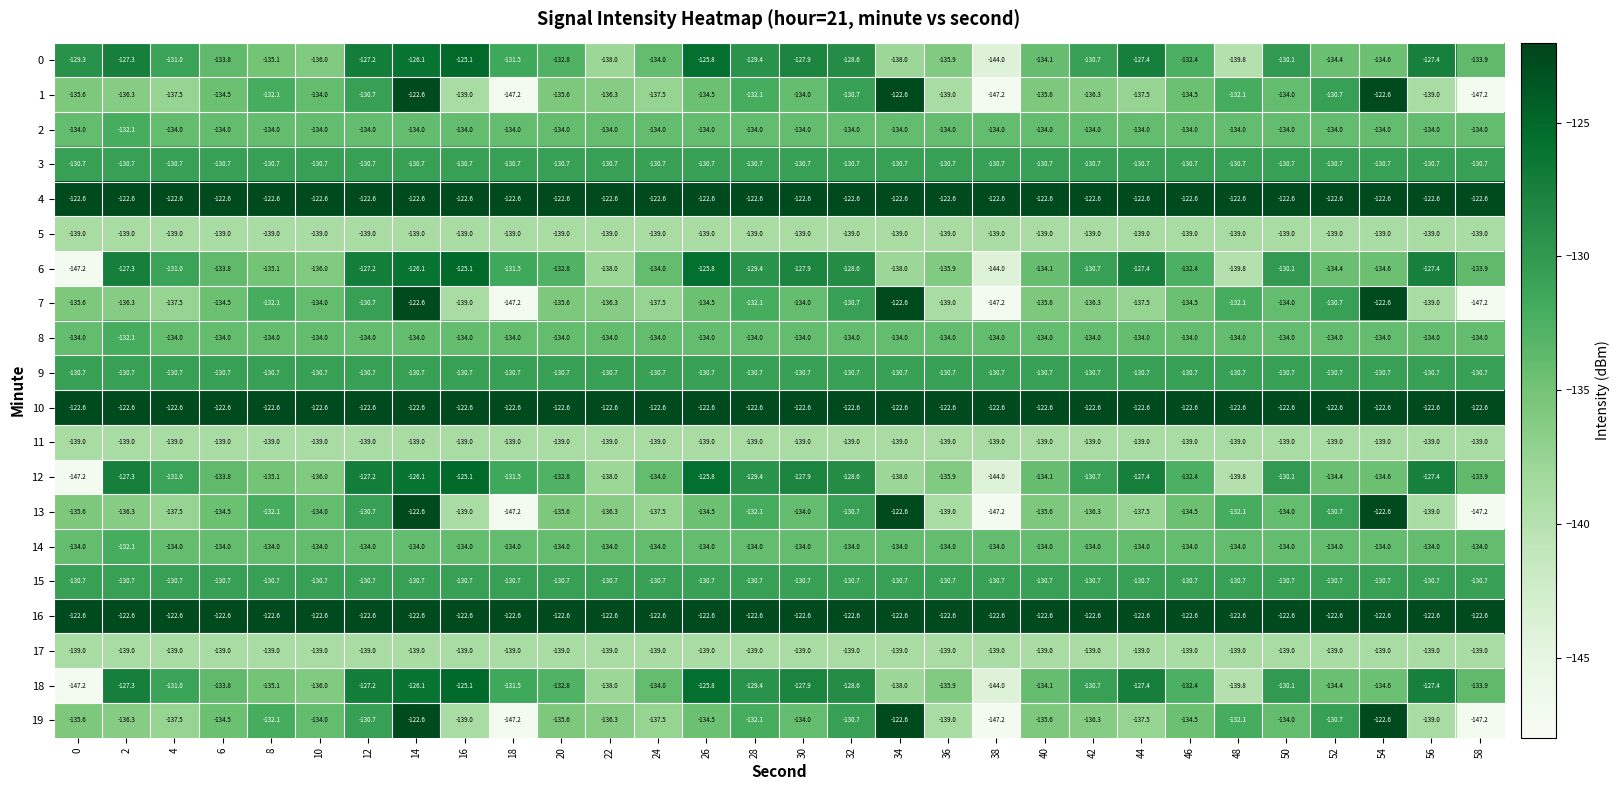

At which category is the sum across all series the highest?

14